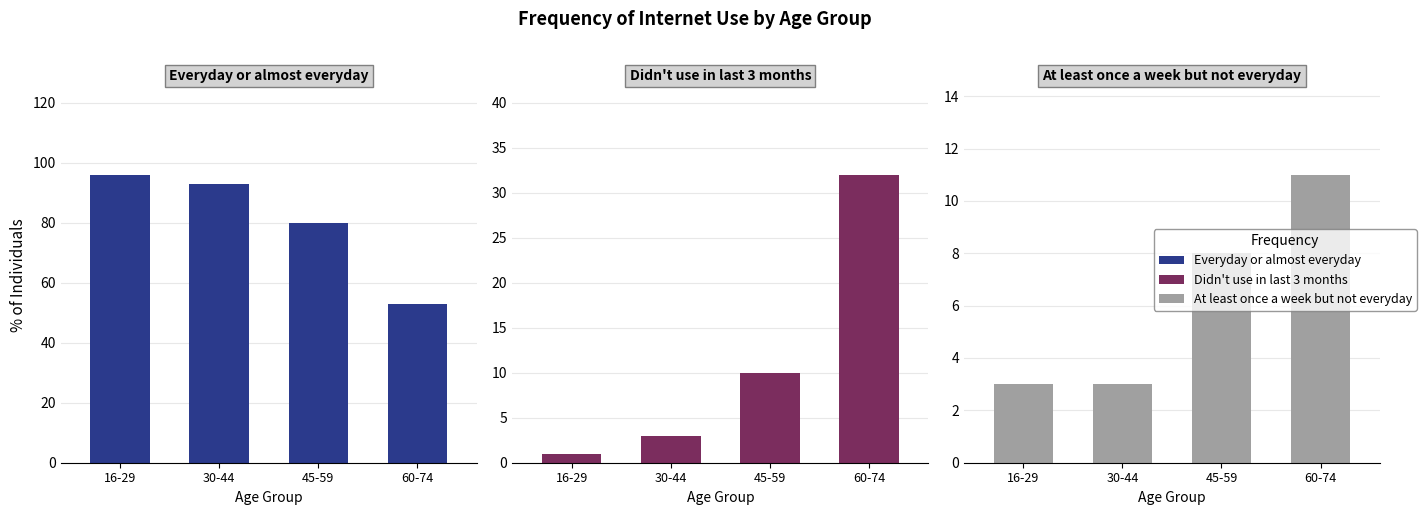

Which series has the largest total across all categories?

Everyday or almost everyday